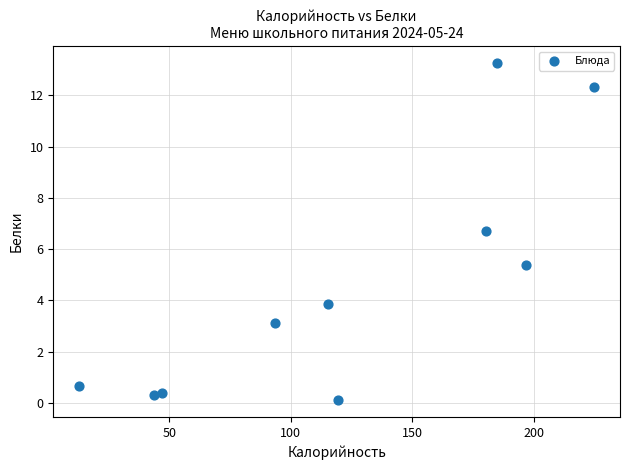

What is the average Y value?

4.6